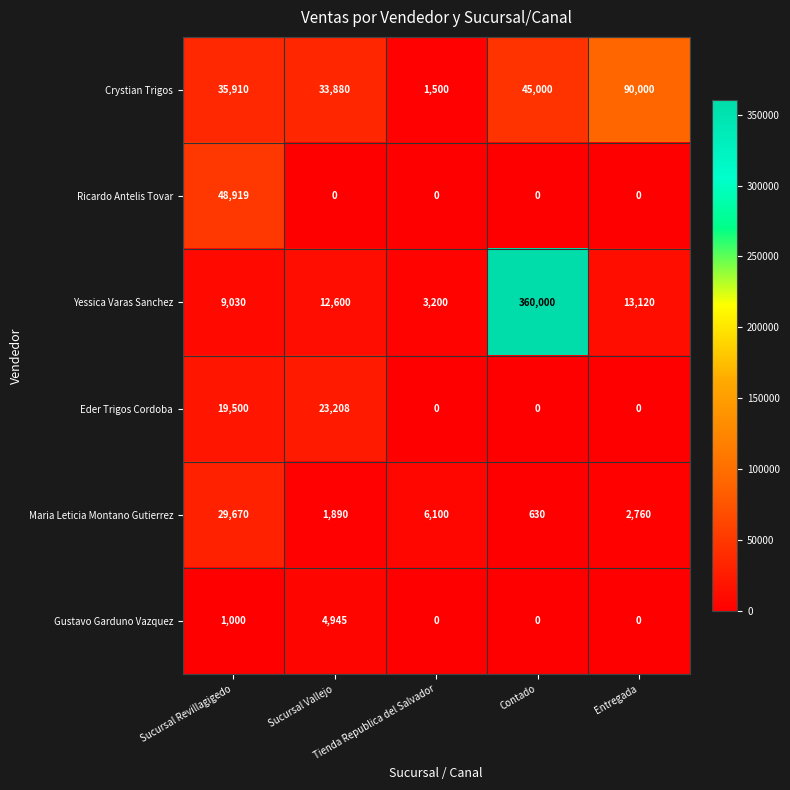

What is the greatest value displayed?

360000